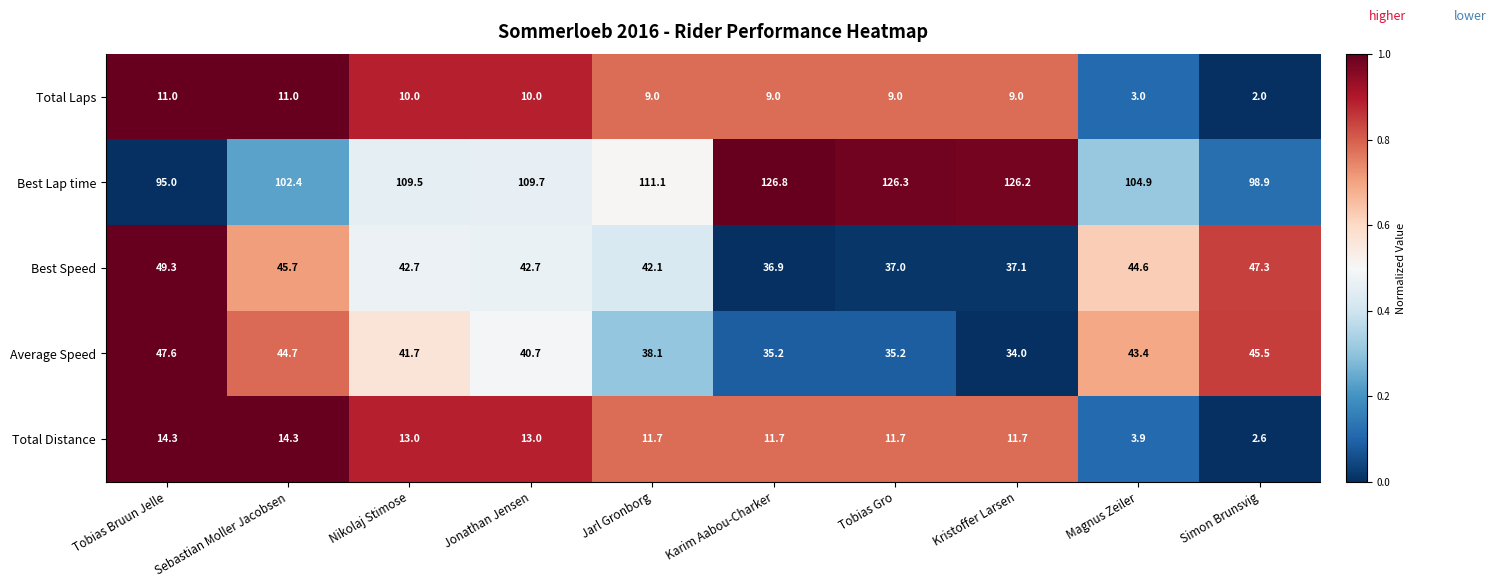

Is it true that Average Speed equals 35.2 at Karim Aabou-Charker?

True